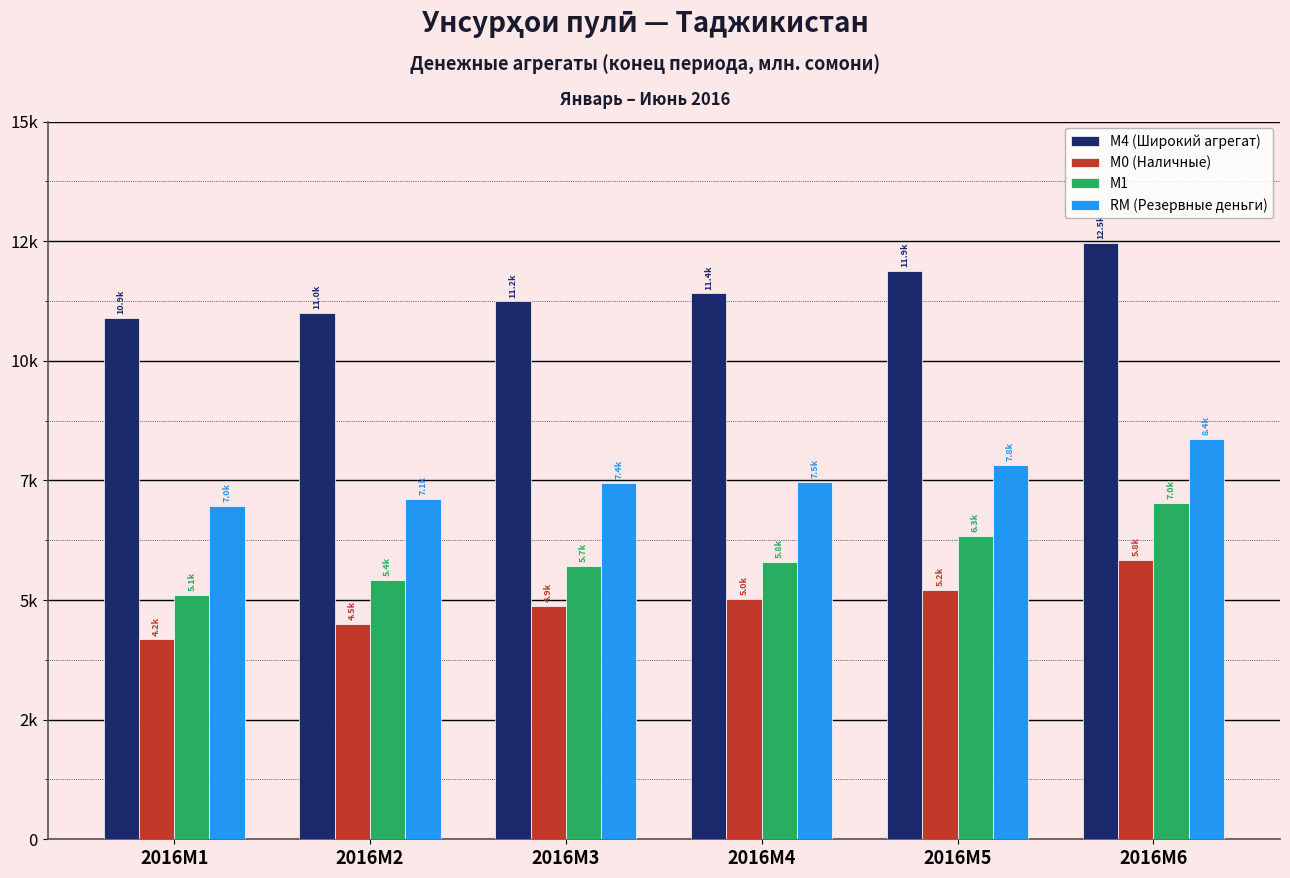

What is the difference between the maximum and minimum values in the М0 (Наличные) series?

1669.8